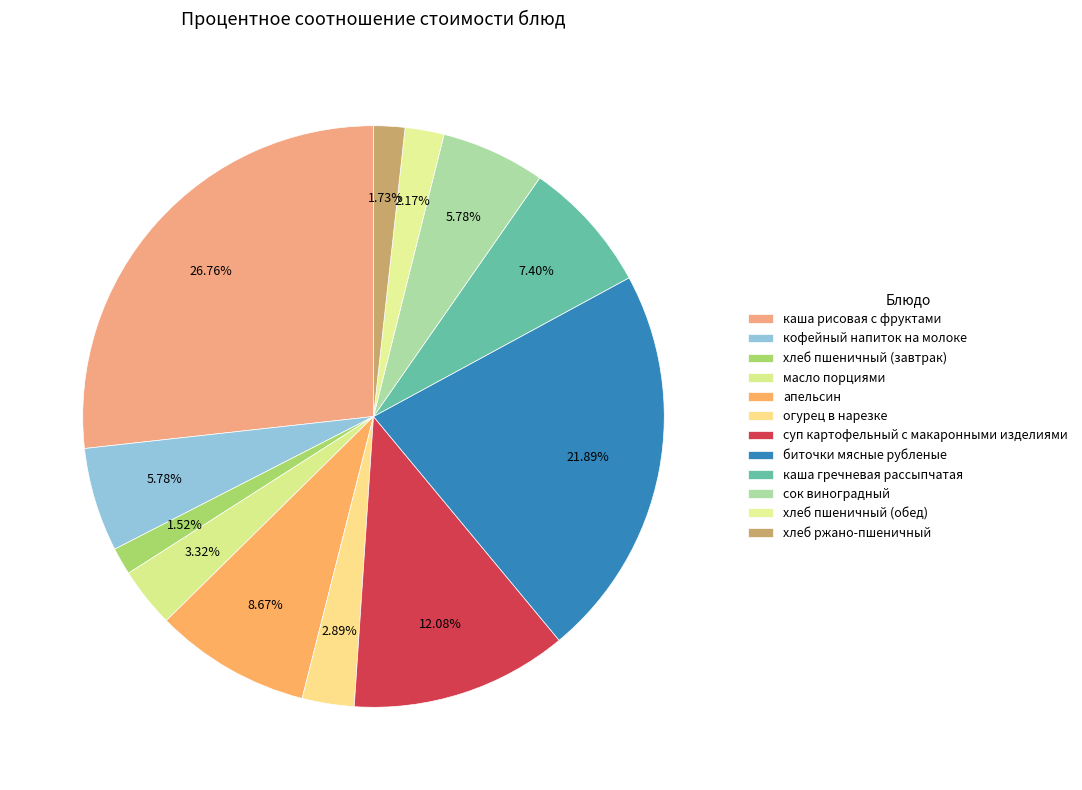

How much of the chart is everything except биточки мясные рубленые?

78.1%